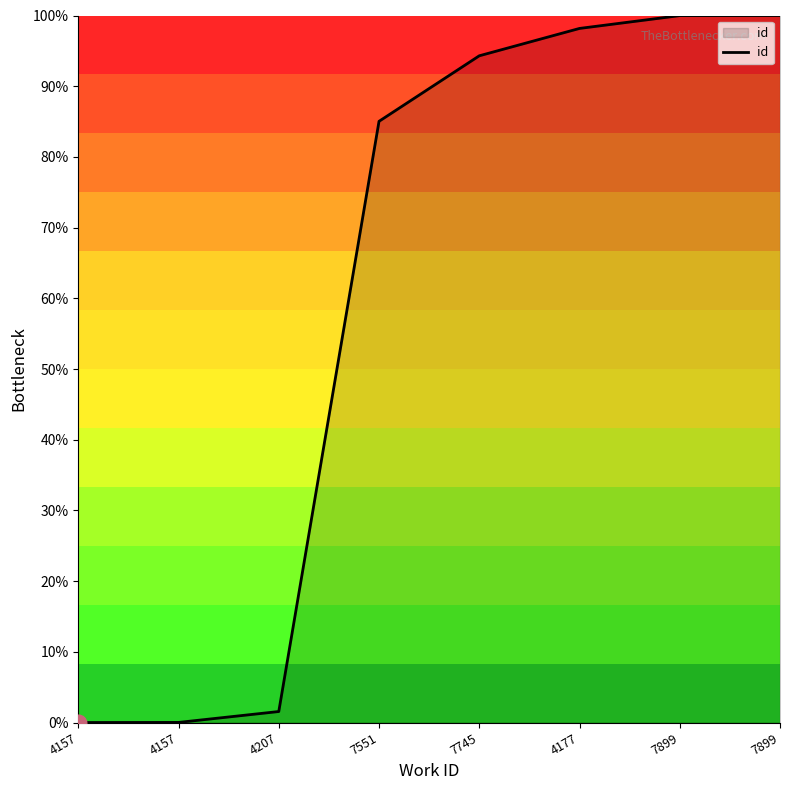

Count the number of values greater than 94.

4